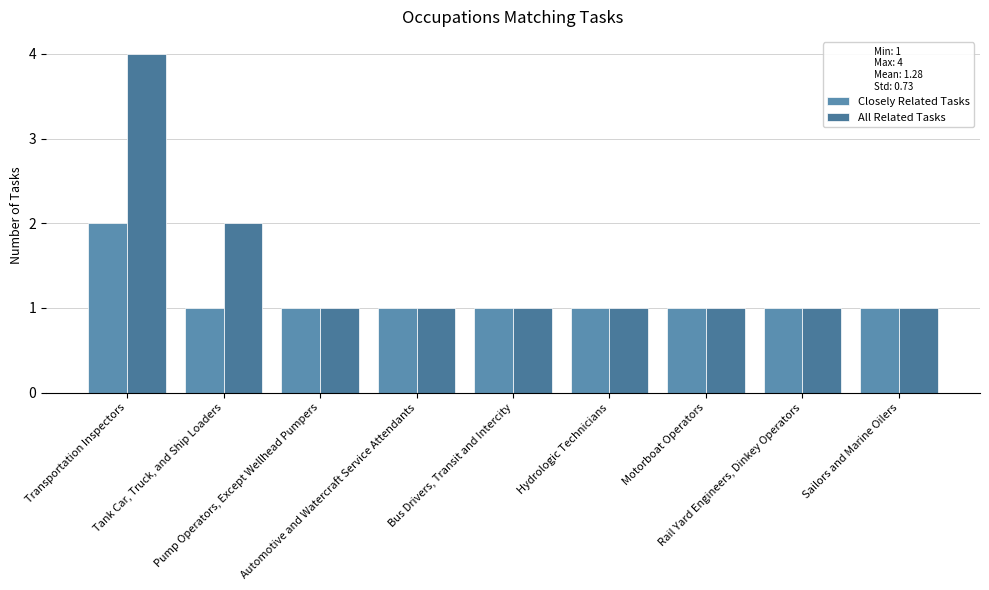

The All Related Tasks series shows 1 at Sailors and Marine Oilers. True or false?

True